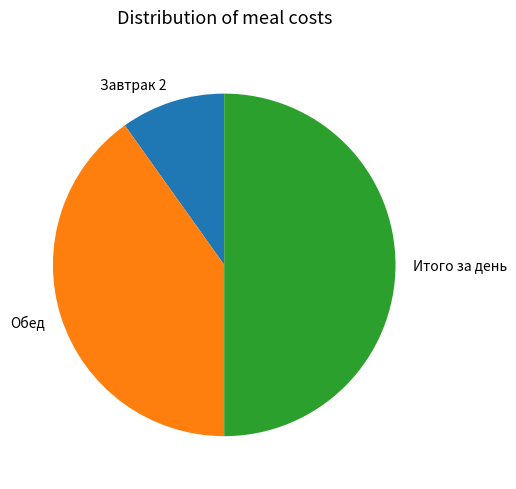

Does Завтрак 2 account for over 50% of the chart?

No